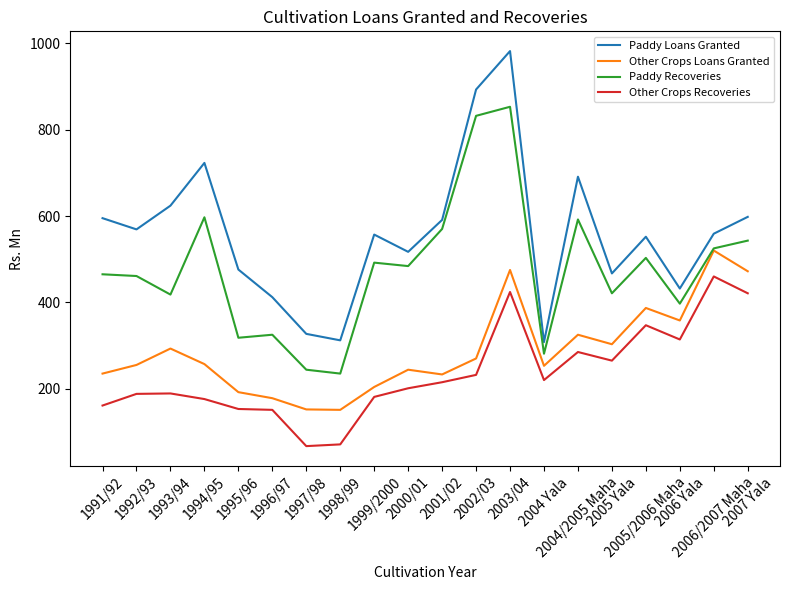

Rank the series by their maximum value, from lowest to highest.

Other Crops Recoveries, Other Crops Loans Granted, Paddy Recoveries, Paddy Loans Granted